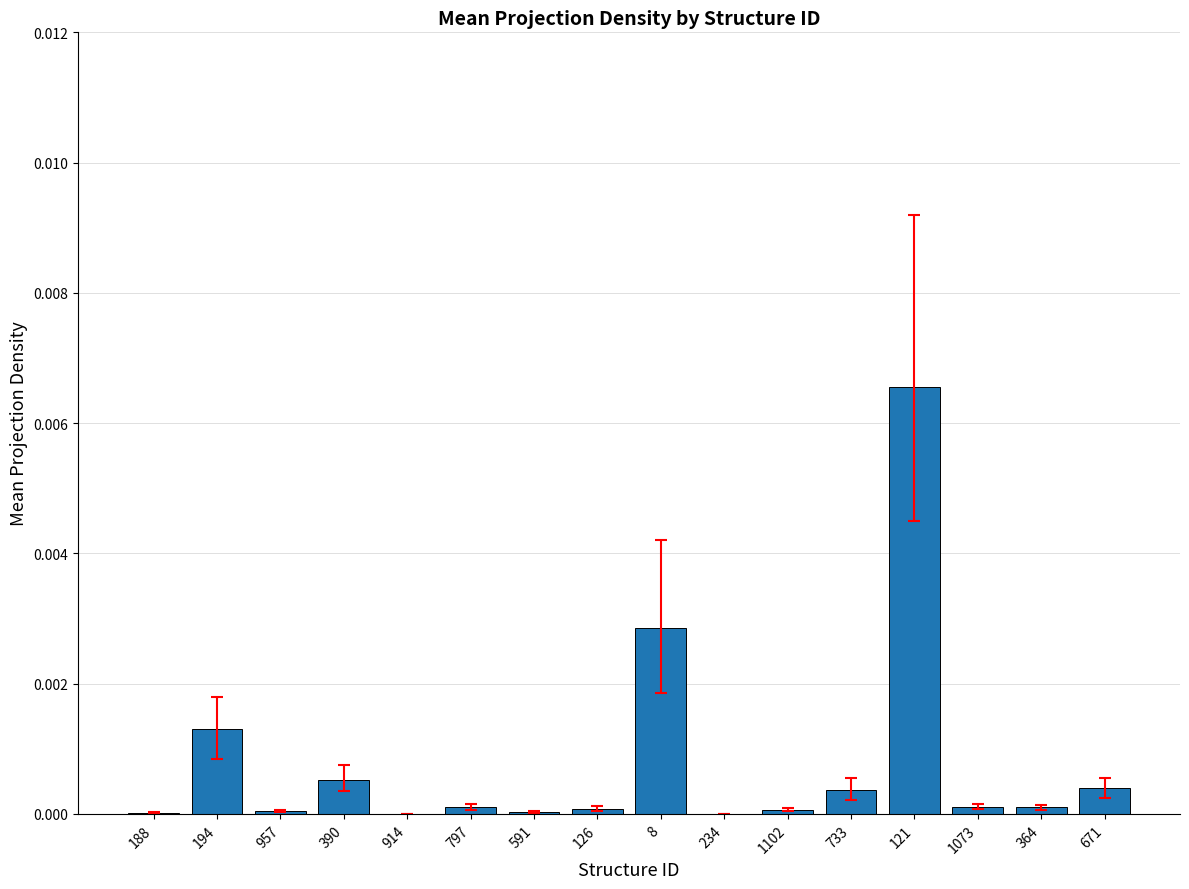

The value at 126 is 0.0. True or false?

True